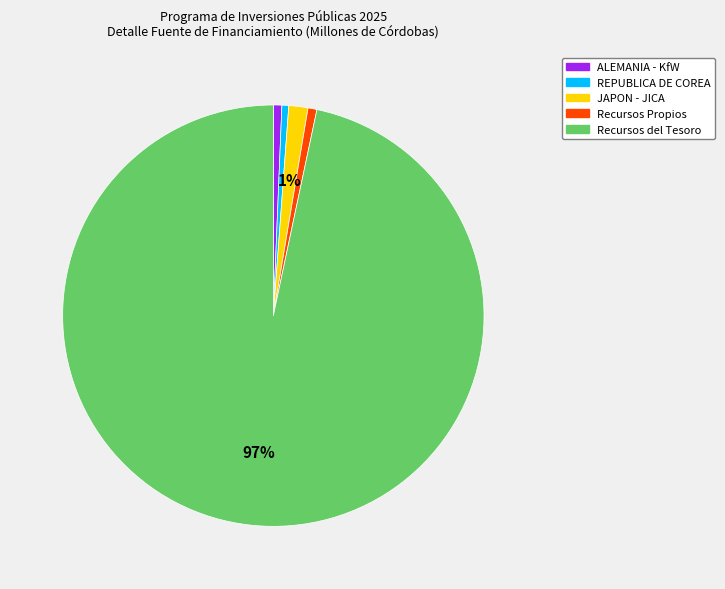

Which category has the biggest portion of the pie?

Recursos del Tesoro